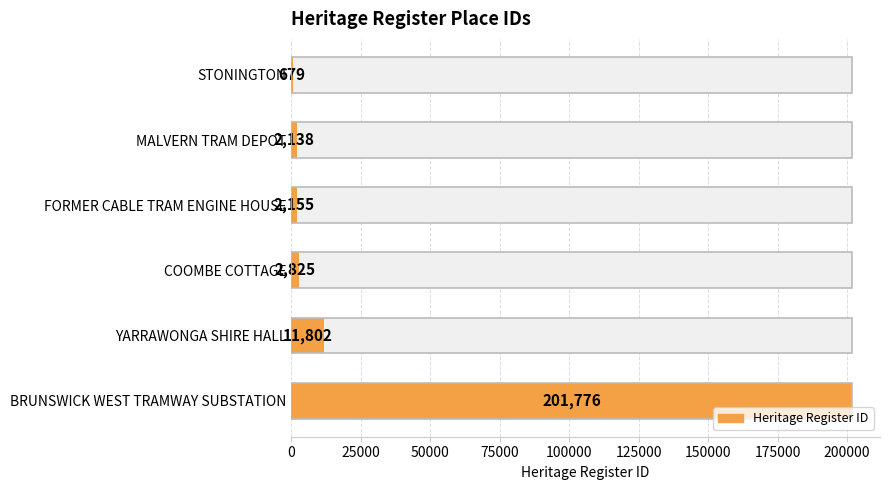

Reading left to right, transcribe all the data shown in this chart.

679	2138	2155	2825	11802	201776